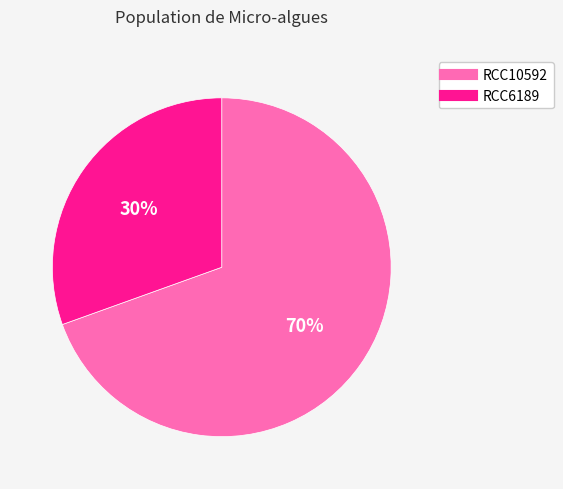

Do RCC10592 and RCC6189 together represent more than half of the pie?

Yes